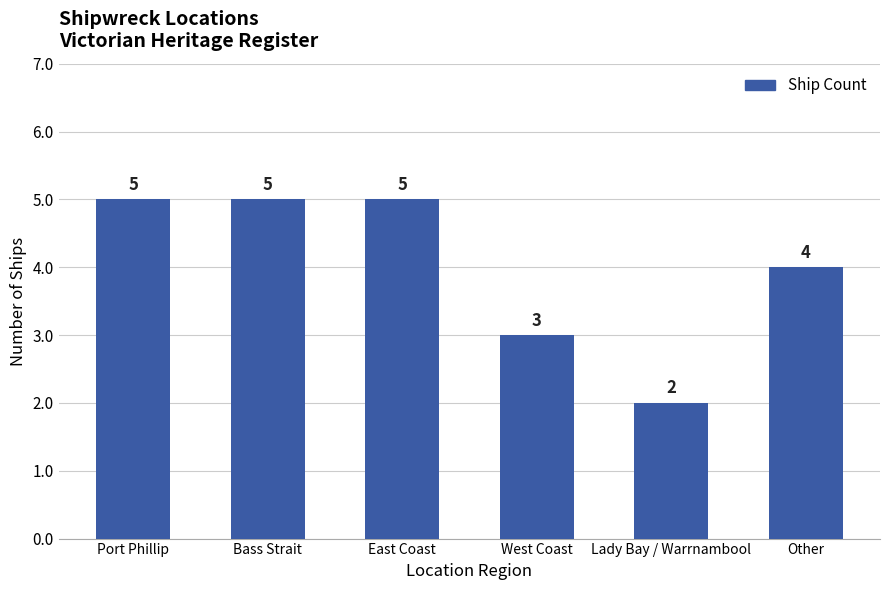

The chart shows a value of 4 at Other. True or false?

True